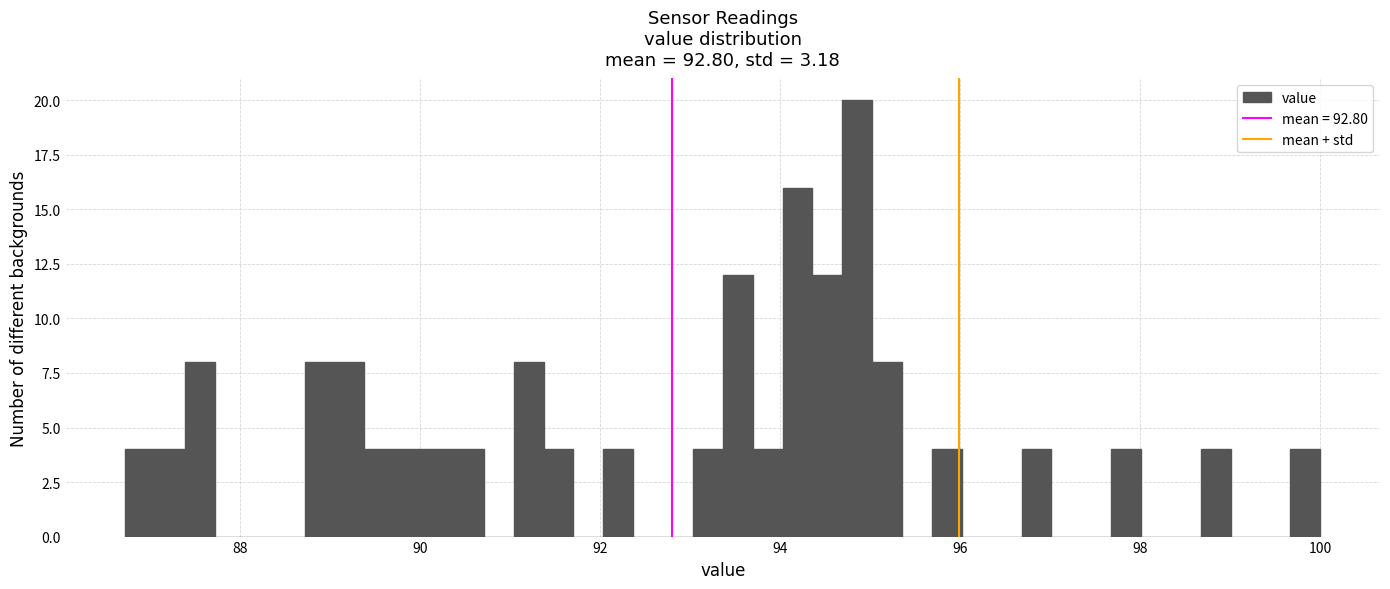

Around what value on the x-axis is the tallest bar? Give the approximate position of its centre, as read against the axis.

94.8